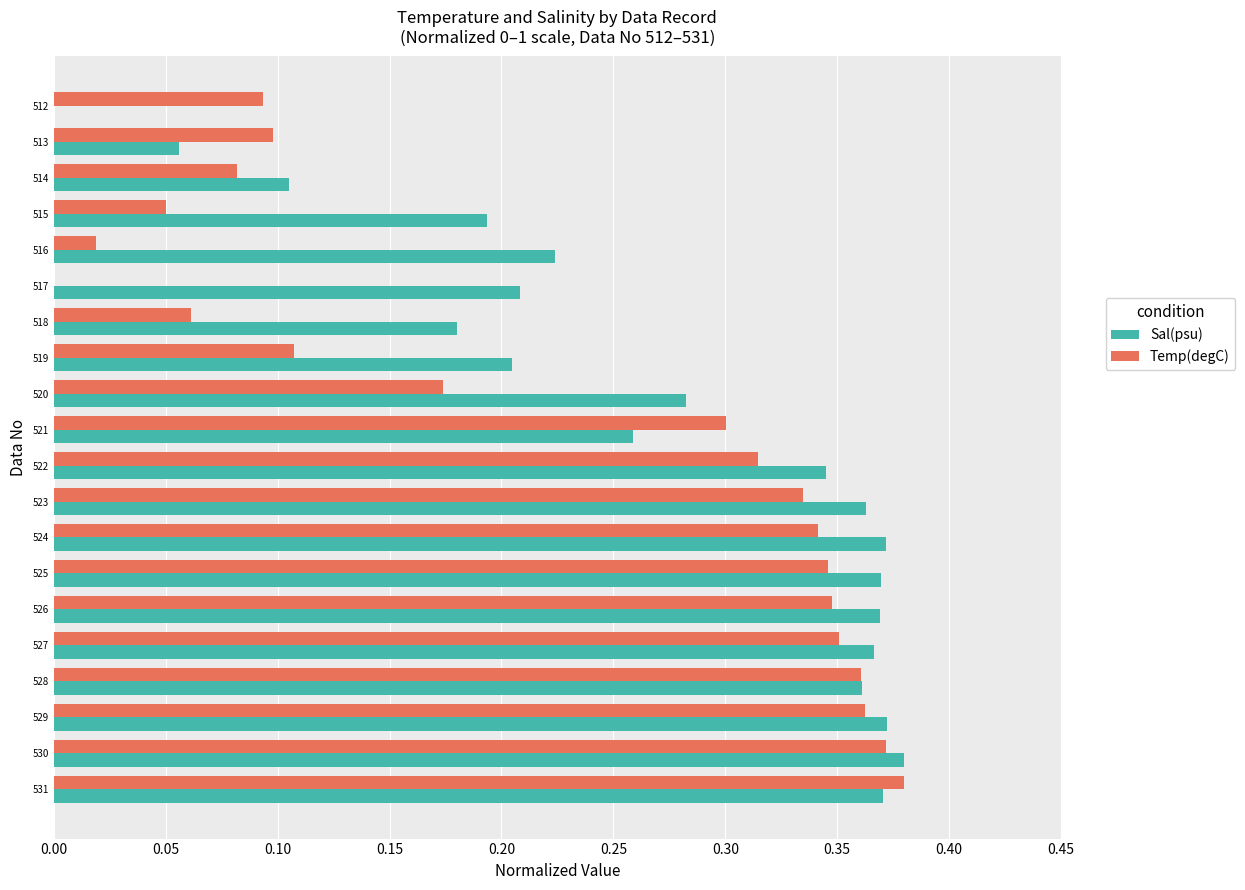

How many values in the Sal(psu) series exceed 0?

19